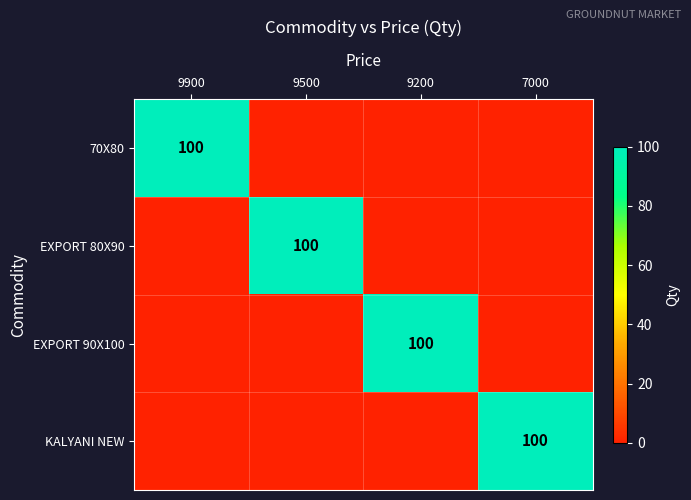

The value of 70X80 at 9900 is 100. True or false?

True